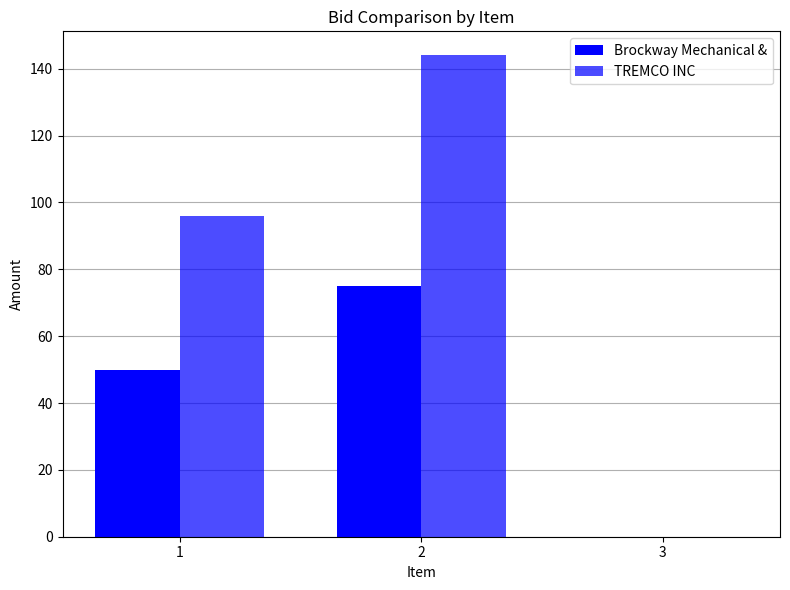

What is the highest value of the TREMCO INC series?

144